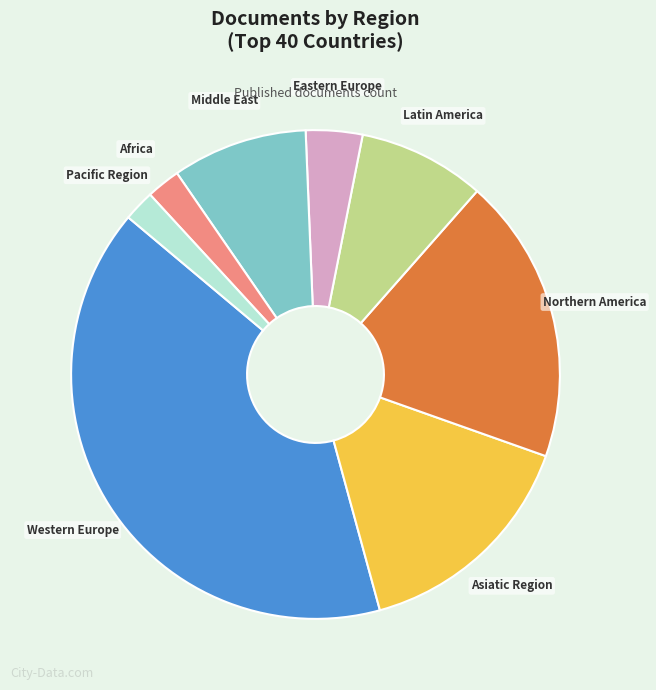

Is there any slice that represents more than half of the pie?

No